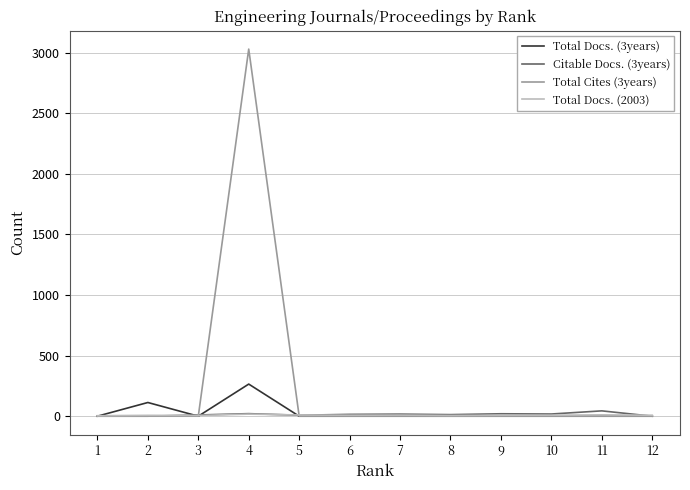

Which series has the largest range (max minus min)?

Total Cites (3years)